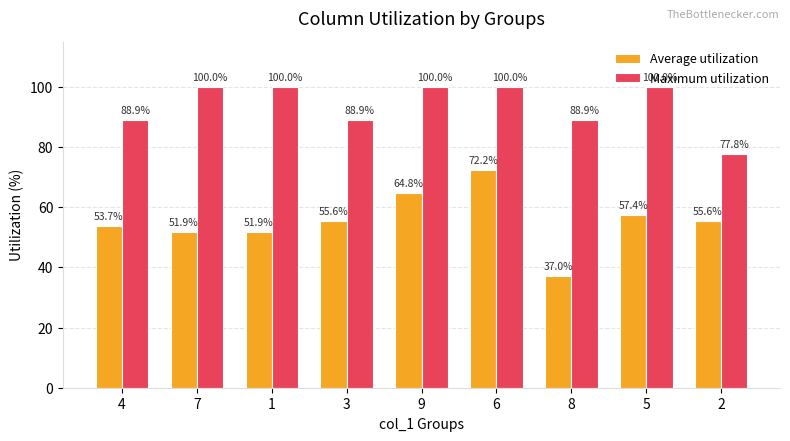

Count the number of categories in the chart.

9